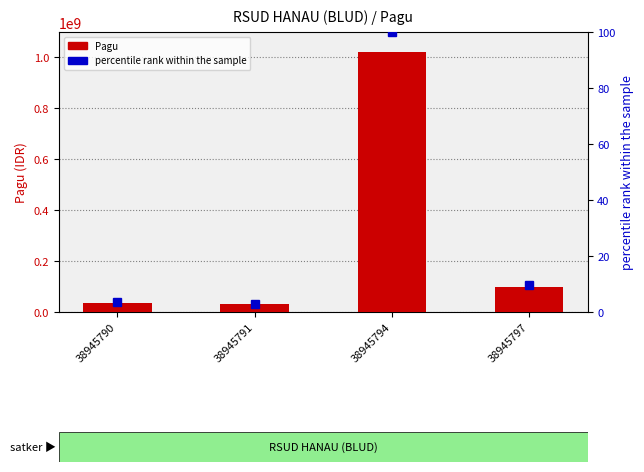

Reading right to left, what are all the values shown in this chart?

Pagu: 100000000.0	1020000000.0	30000000.0	36000000.0
percentile rank within the sample: 9.8	100.0	2.9	3.5